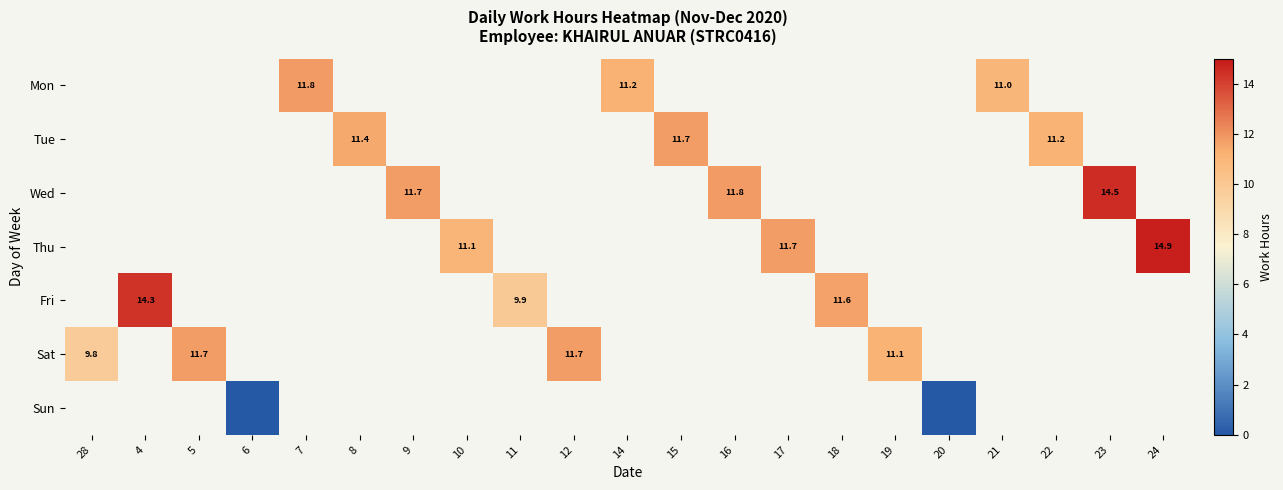

What is the greatest value displayed?

14.9